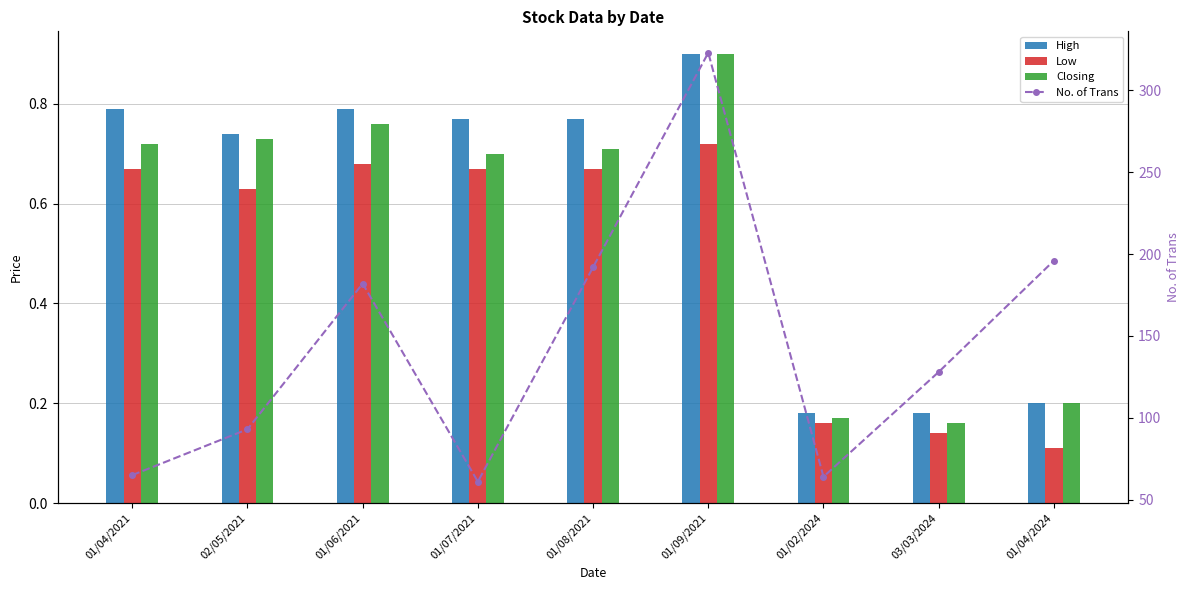

What is the sum of all Low values?

4.5